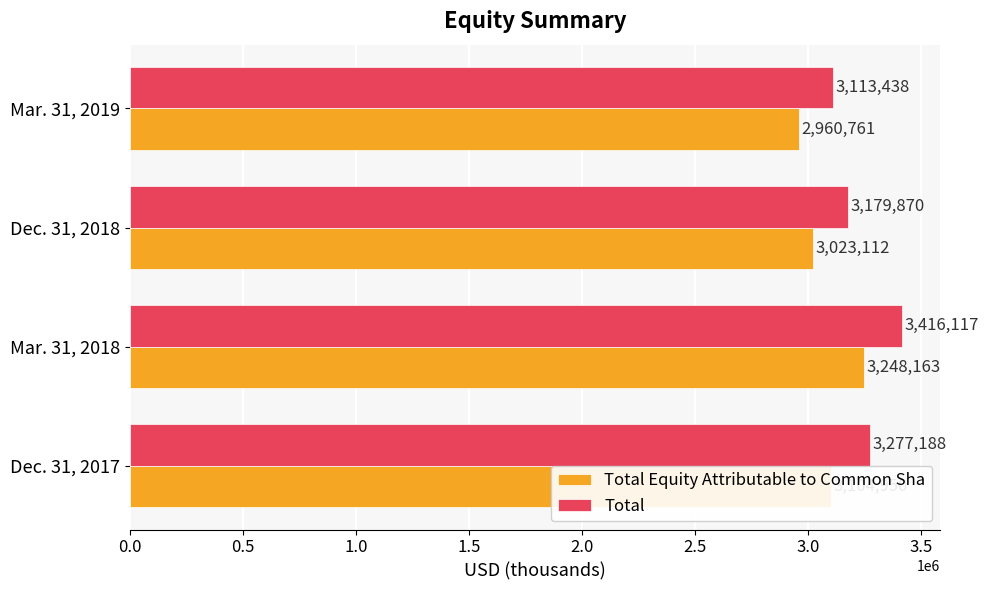

At which category is the sum across all series the highest?

Mar. 31, 2018